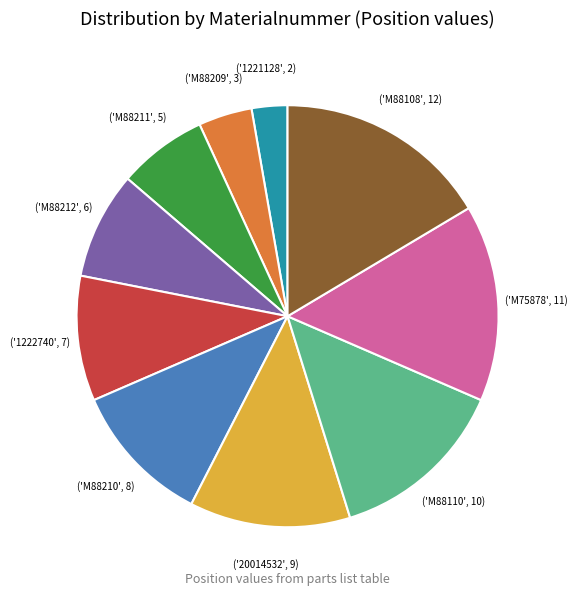

Is there any slice that represents more than half of the pie?

No